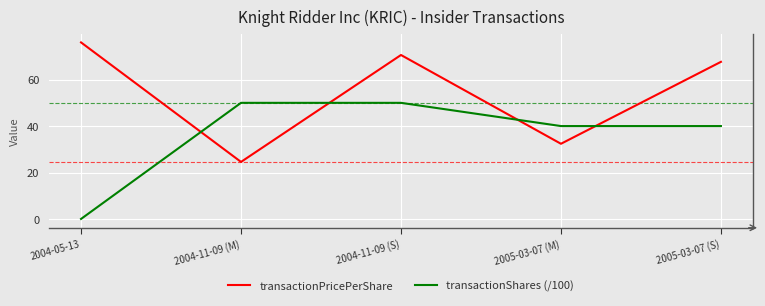

Rank the categories by transactionPricePerShare value from highest to lowest.

2004-05-13, 2004-11-09 (S), 2005-03-07 (S), 2005-03-07 (M), 2004-11-09 (M)